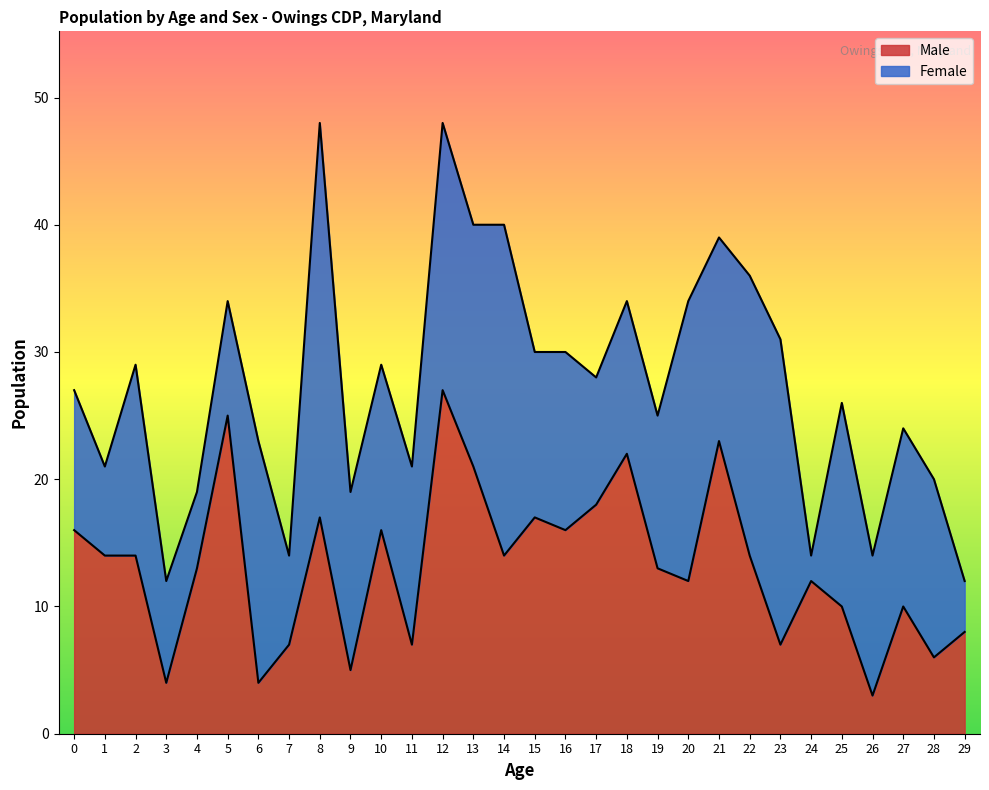

What is the sum of all values?

395